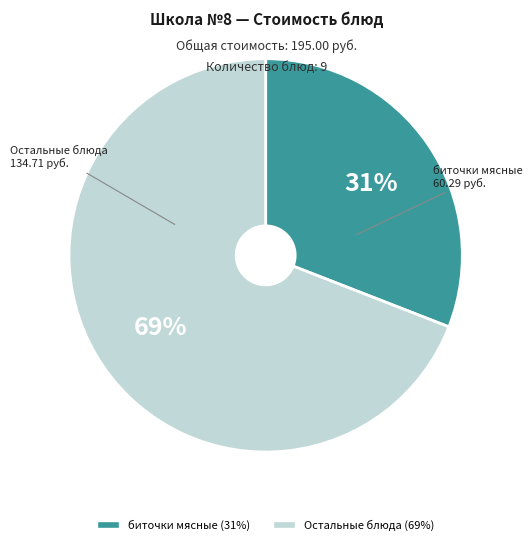

To the nearest percent, what is the difference between the largest and smallest slice percentages?

38%